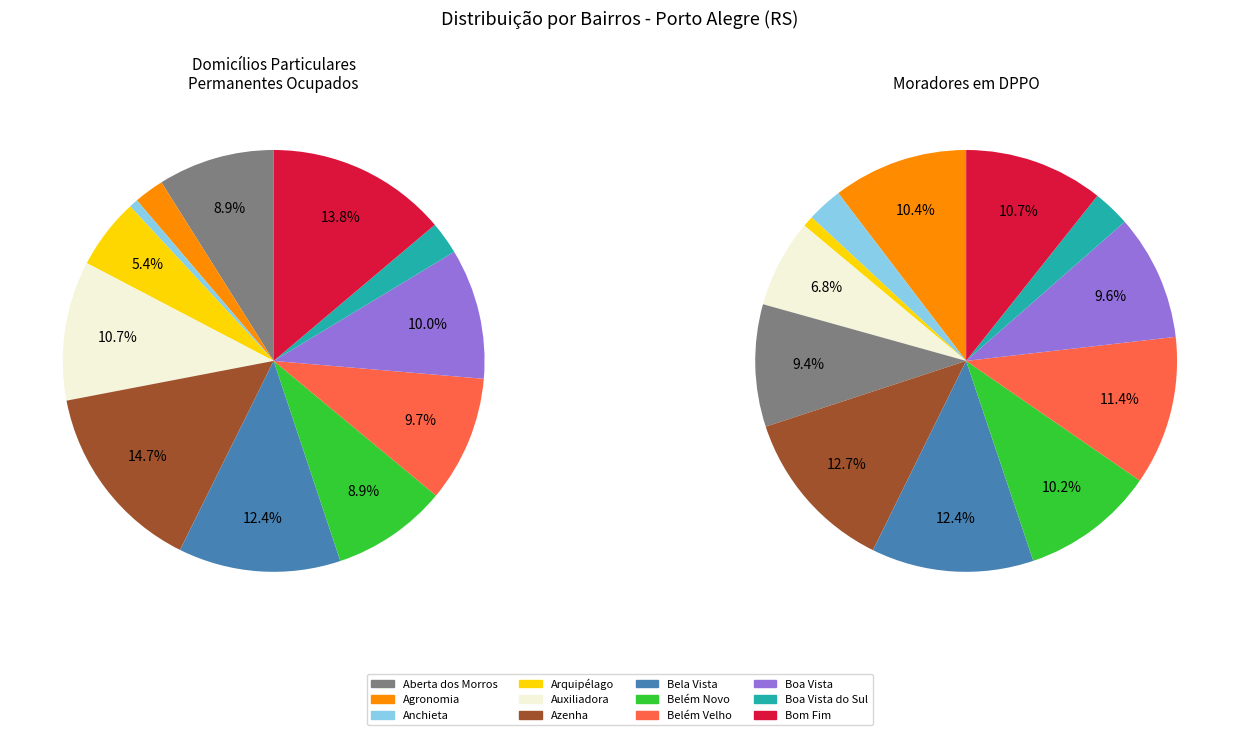

To the nearest percent, what percentage of the pie is Azenha?

15%